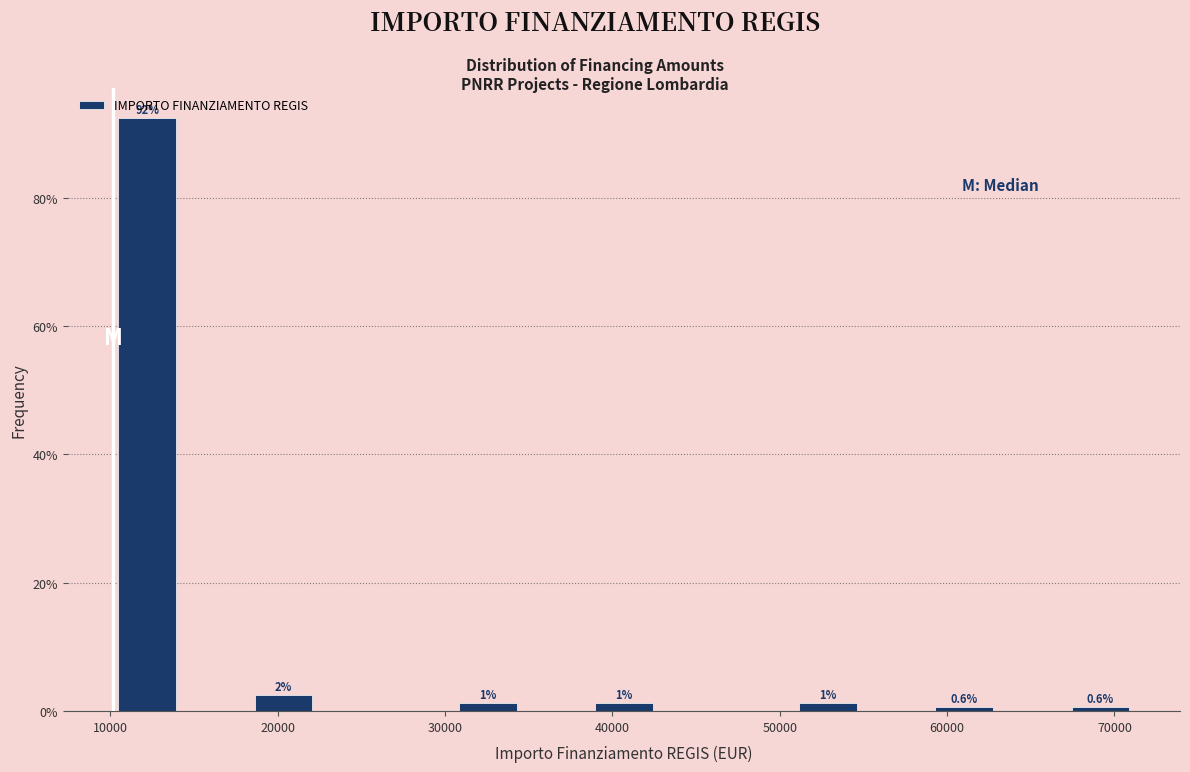

Which range on the x-axis has the tallest bar?

10000 to 14000